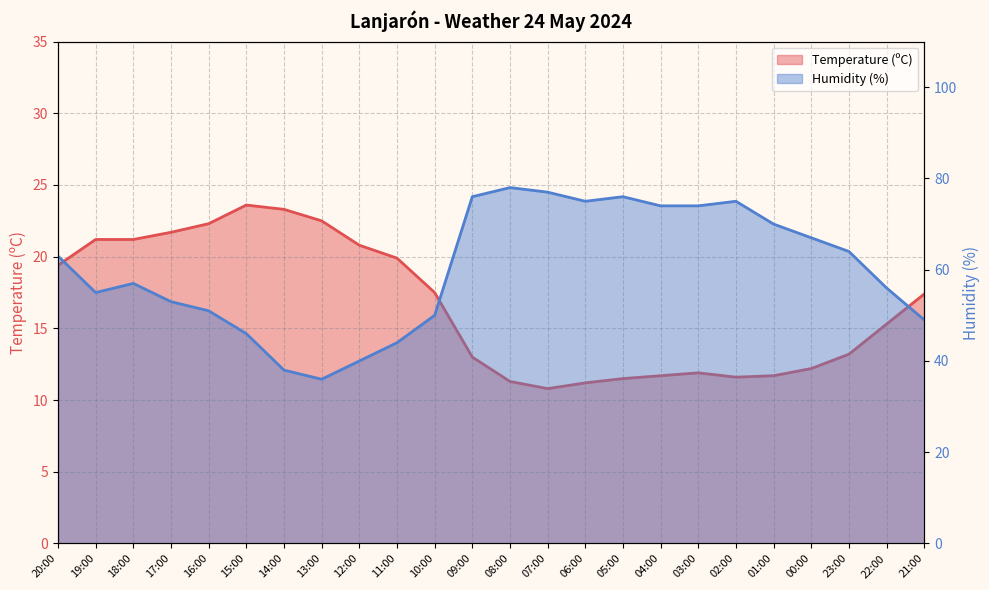

What are all the series names shown in the legend?

Temperature (ºC), Humidity (%)